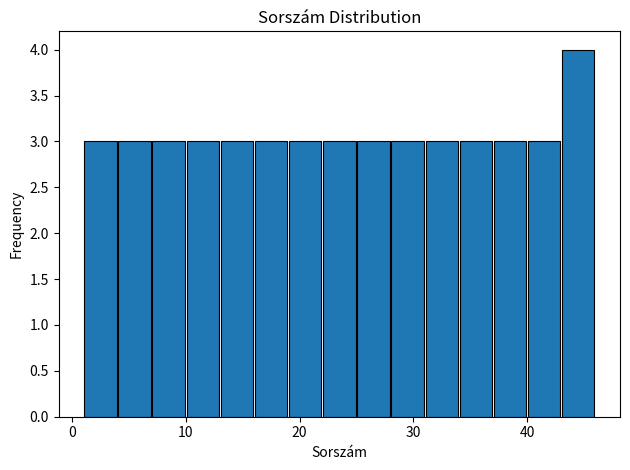

Read against the x-axis, roughly where is the centre of the tallest bar?

45